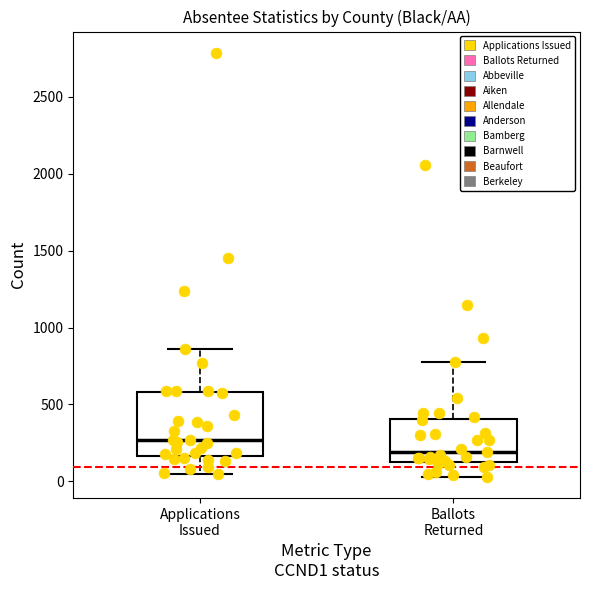

Reading left to right, read every box against the y-axis: the position of its median line, the range the box covers, and the ends of its whiskers. The values are not printed on the chart, so give them approximately, as read against the axis.

Applications Issued: median 250, box 150 to 600, whiskers 50 to 850
Ballots Returned: median 200, box 100 to 400, whiskers 50 to 800